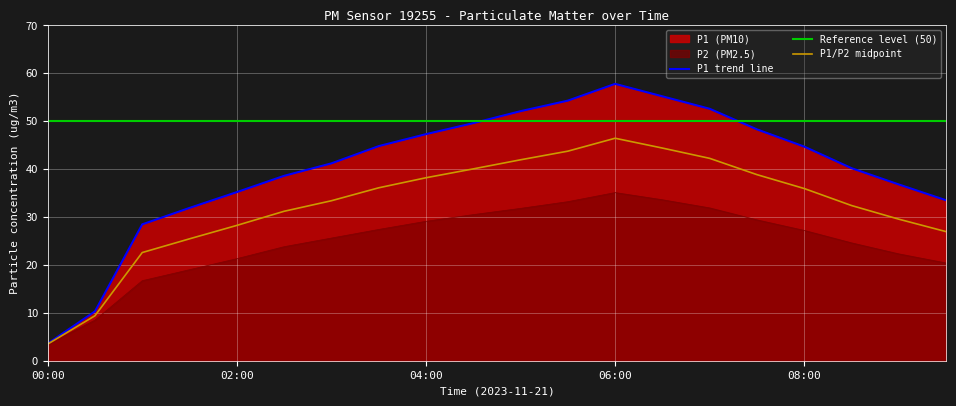

True or false: P1 and P2 cross at least once.

False